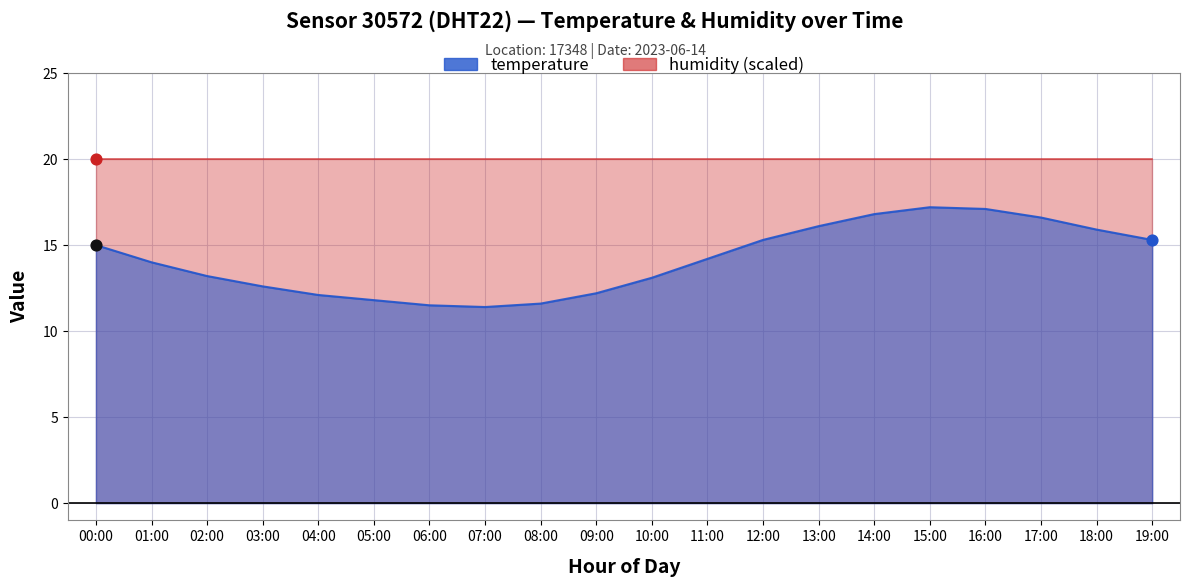

Approximately how many times larger is the value at 10:00 compared to 18:00?

0.8